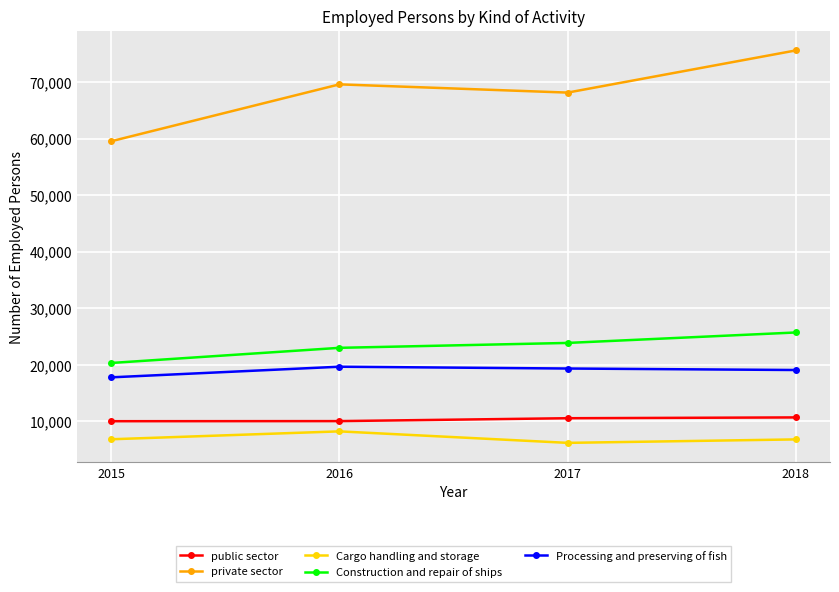

What is the sum of all public sector values?

41356